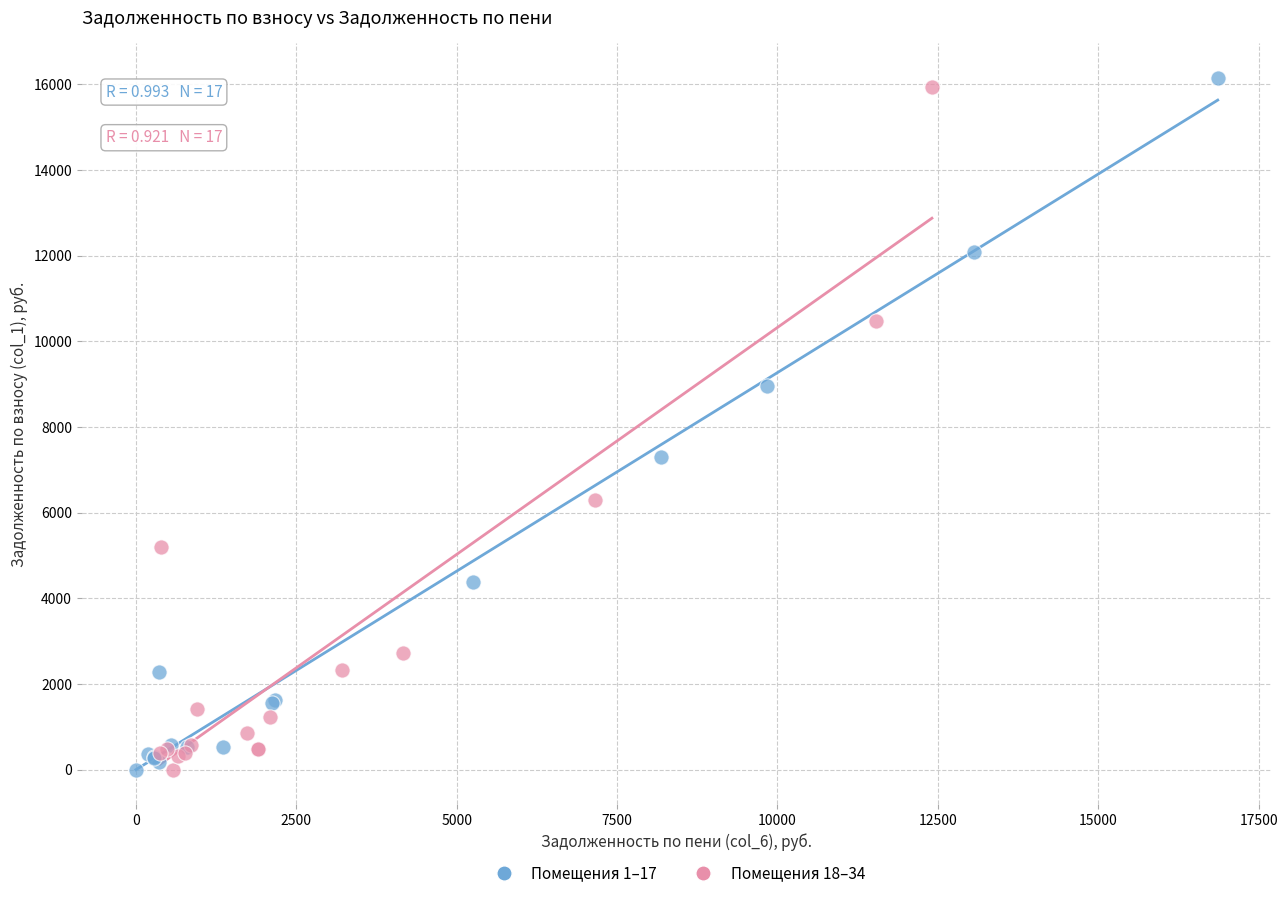

What are all the series names shown in the legend?

Помещения 1–17, Помещения 18–34